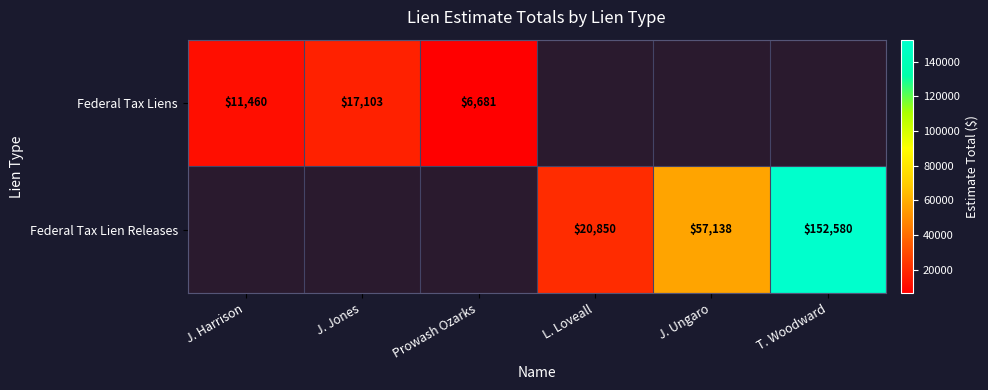

Which has a higher value, L. Loveall or J. Ungaro?

J. Ungaro